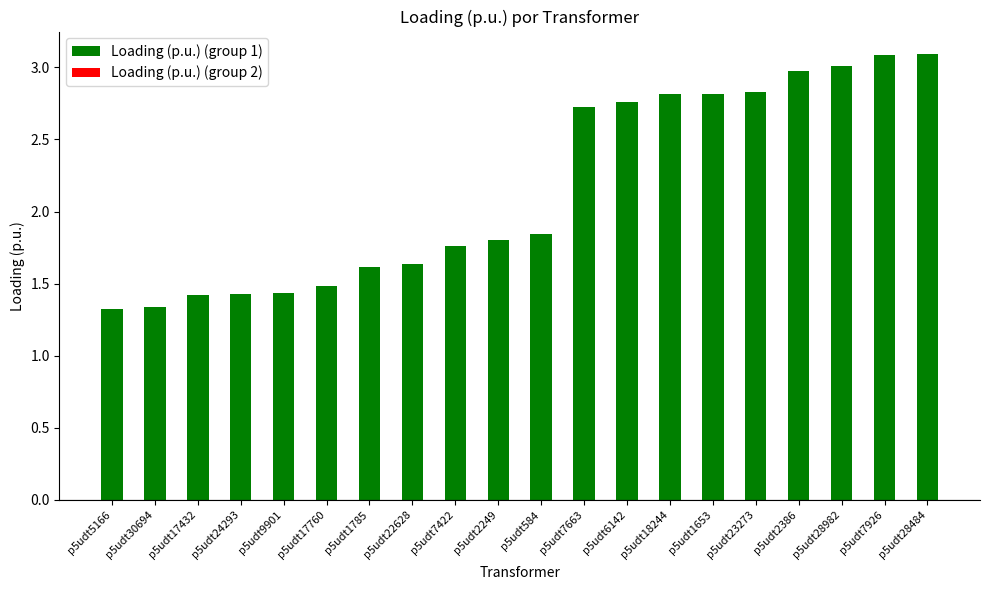

Approximately how many times larger is the value at p5udt23273 compared to p5udt30694?

2.1